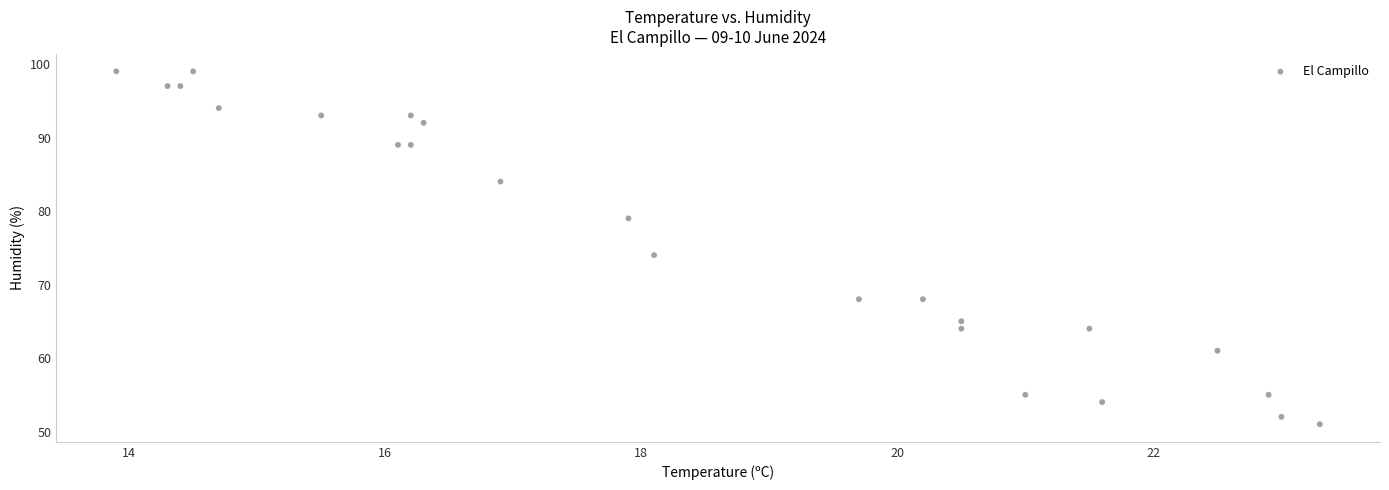

What Y value in the scatter plot is closest to 75?

74